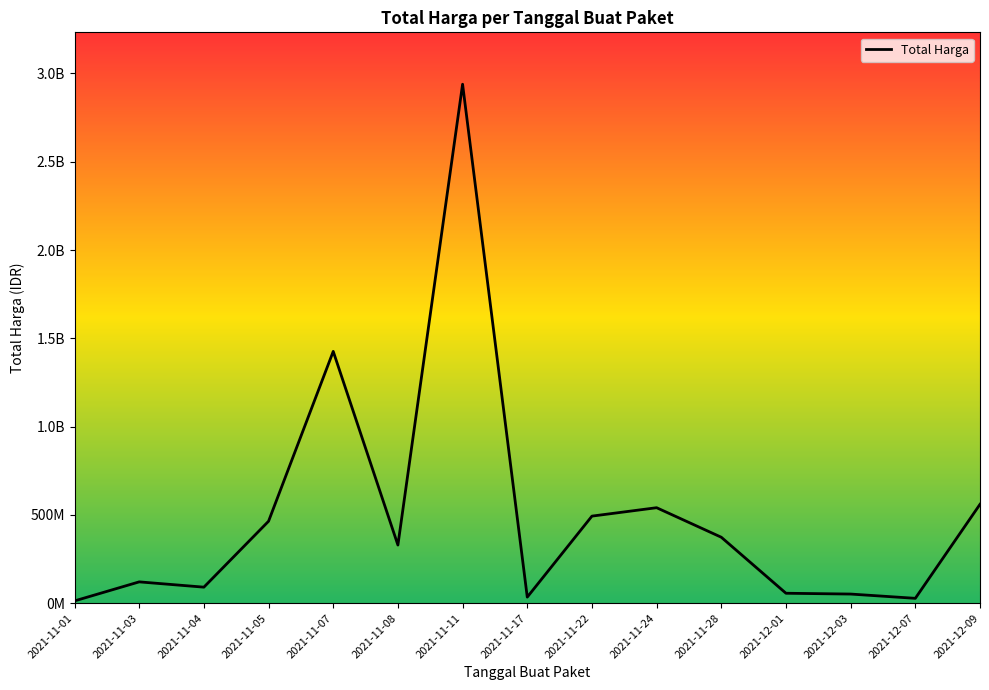

Reading right to left, extract all data points from this chart.

2021-12-09=559971000	2021-12-07=27412000	2021-12-03=51601000	2021-12-01=56152800	2021-11-28=373404000	2021-11-24=540634200	2021-11-22=493000000	2021-11-17=34292000	2021-11-11=2938963240	2021-11-08=329124000	2021-11-07=1425867900	2021-11-05=464002100	2021-11-04=90672075	2021-11-03=120613270	2021-11-01=12787500